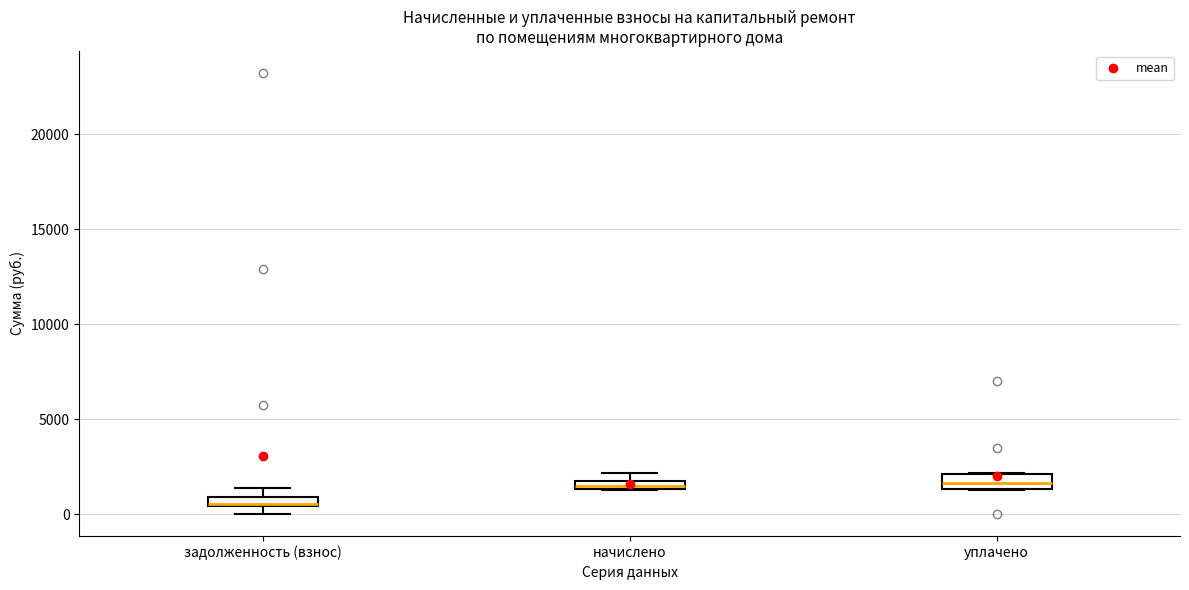

Where is the lower edge of the box for задолженность (взнос) on the y-axis? The values are not printed on the chart, so give them approximately, as read against the axis.

500